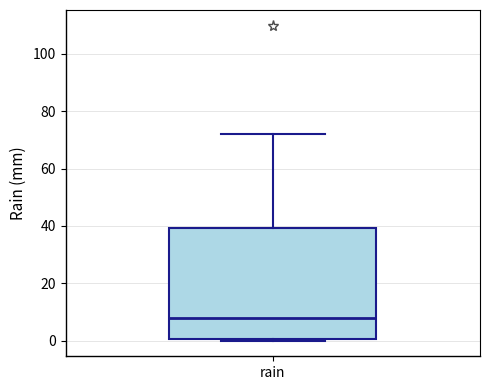

Transcribe this box plot: give where the median line is, the range the box spans, and where the two whiskers end, as read against the y-axis. The values are not printed on the chart, so give them approximately, as read against the axis.

median 8, box 0 to 40, whiskers 0 (just below the box's lower edge) to 72